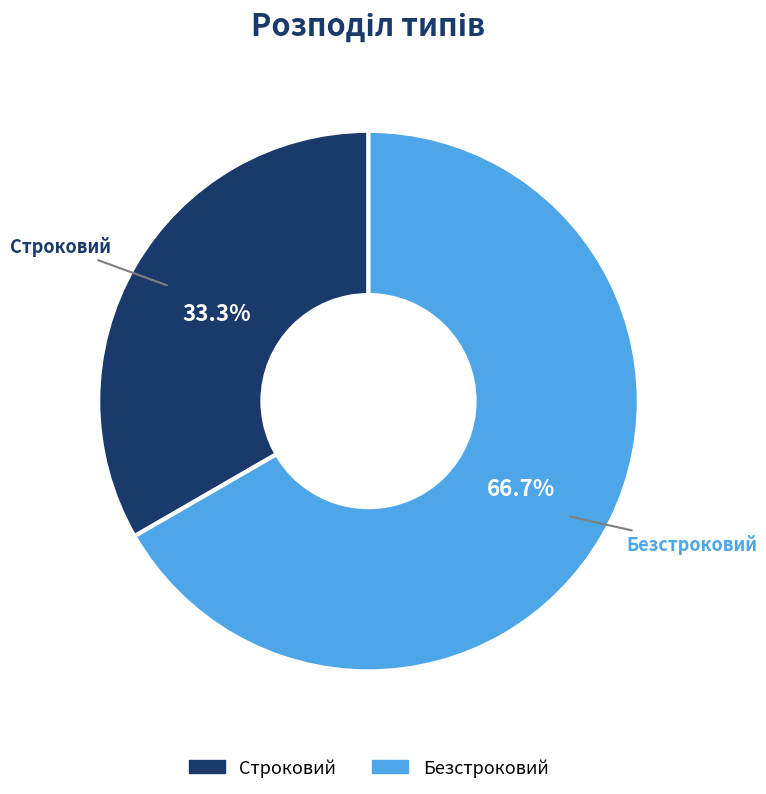

Is Строковий the majority of the pie?

No